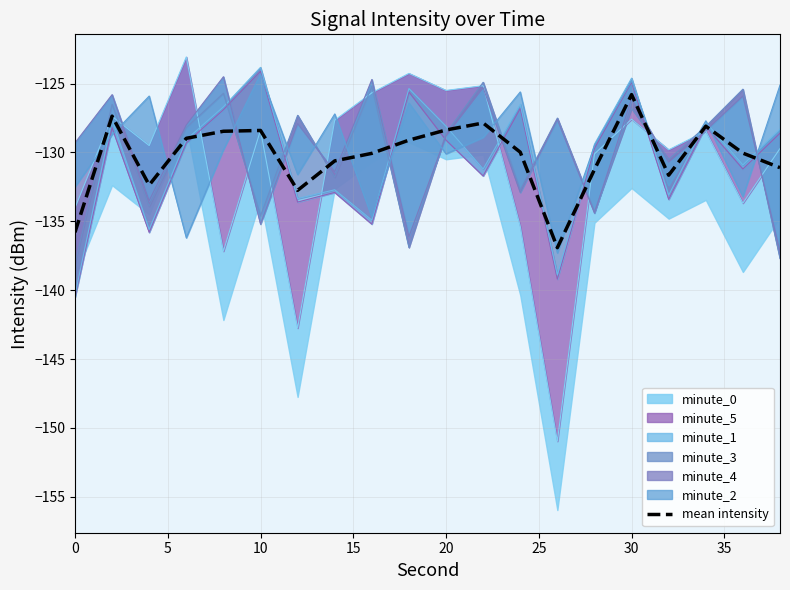

What is the maximum value for mean intensity?

-125.8